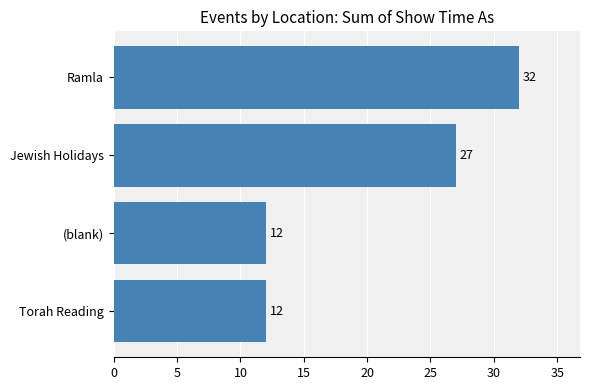

At which label is the value closest to 22?

Jewish Holidays